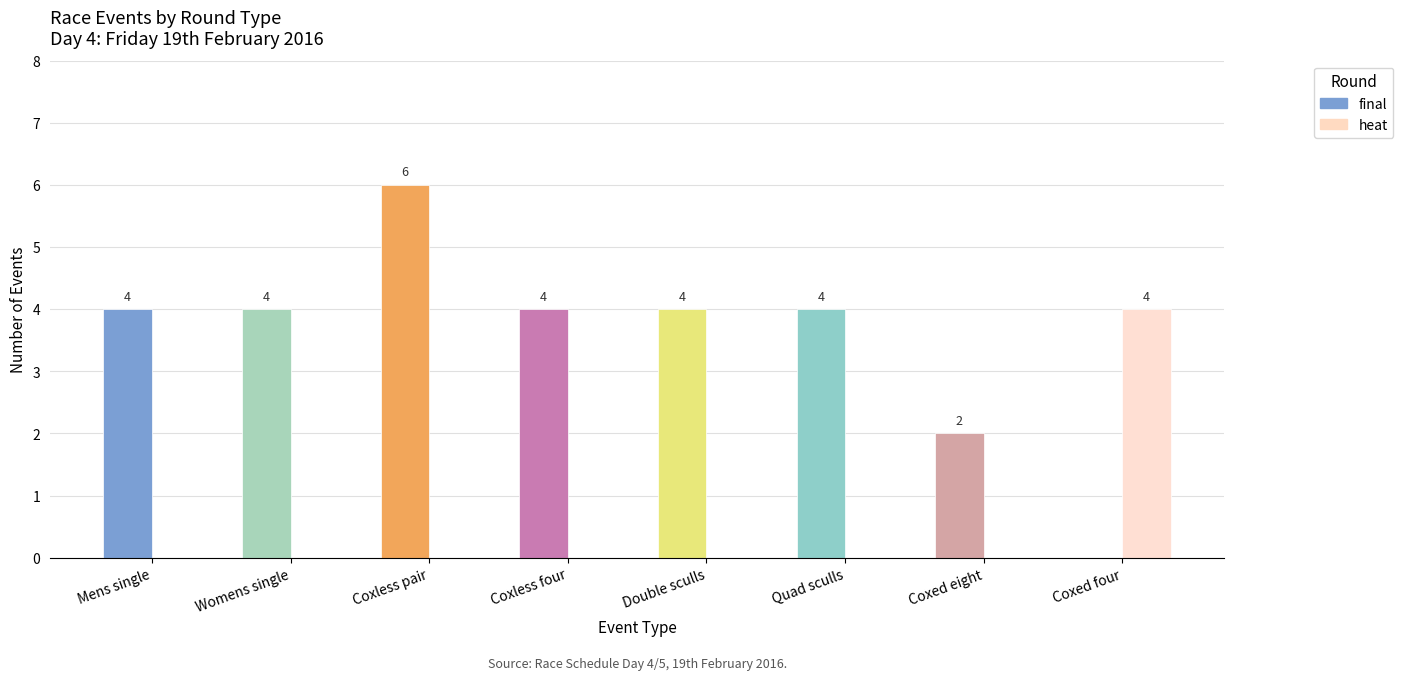

How many positive values does the final series have?

7